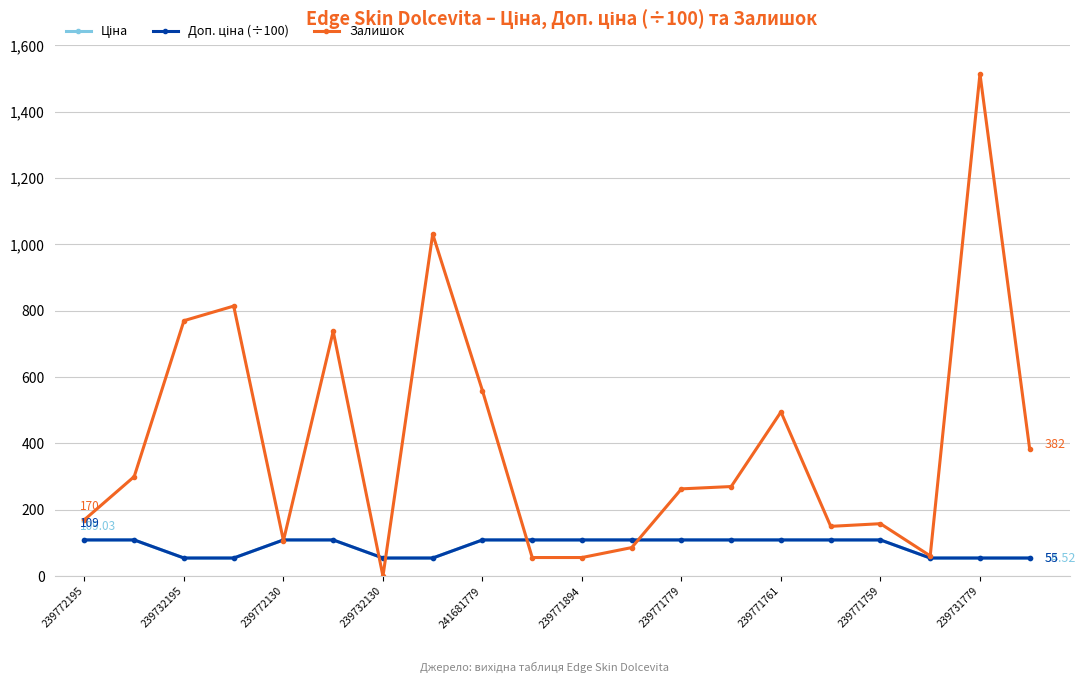

Rank the series by their maximum value, from highest to lowest.

Залишок, Ціна, Доп. ціна (÷100)